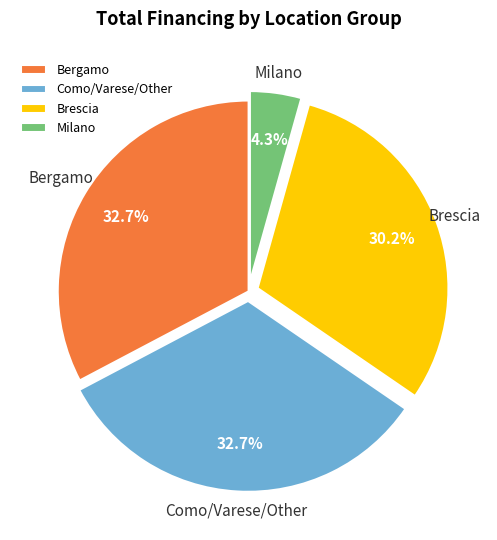

How many slices are in this pie chart?

4